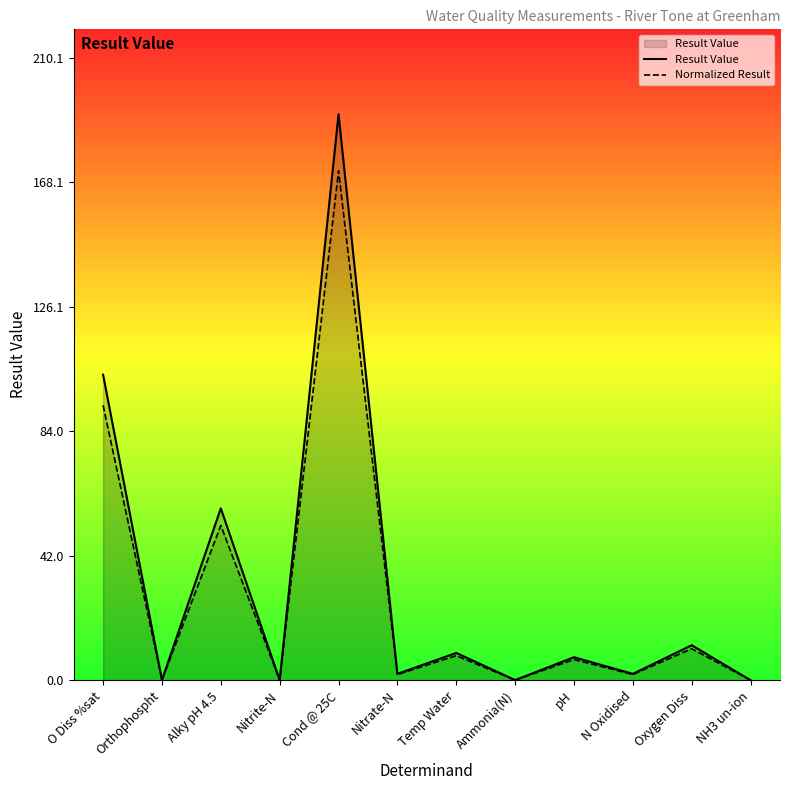

Is the value of Result Value at Orthophospht greater than the value of Normalized Result at Nitrate-N?

No